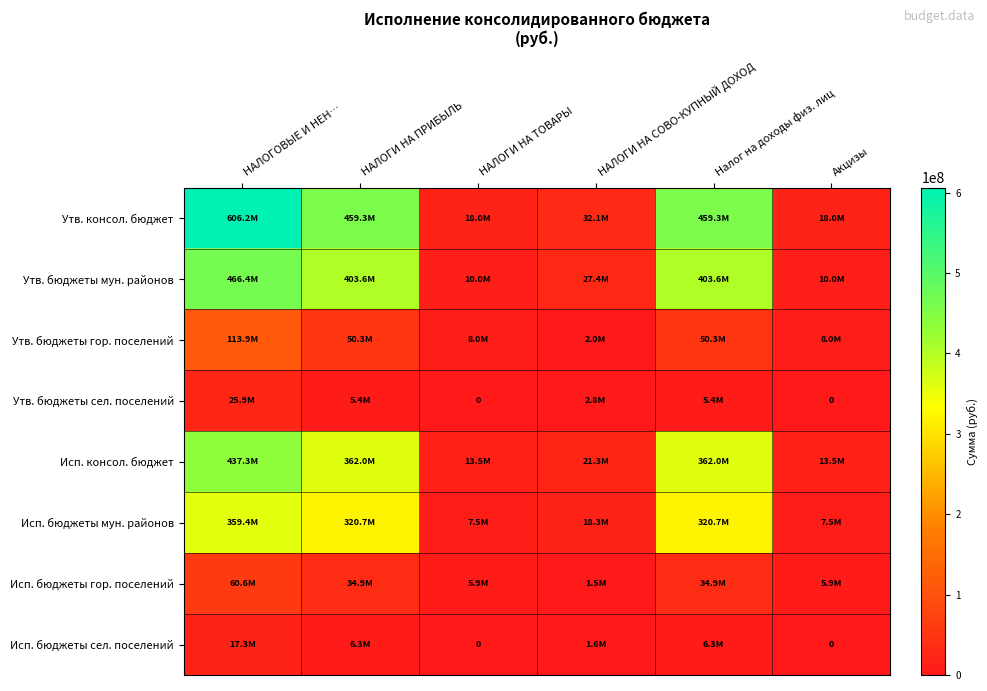

What is the spread (max minus min) of values at НАЛОГИ НА СОВО-КУПНЫЙ ДОХОД?

30653551.8